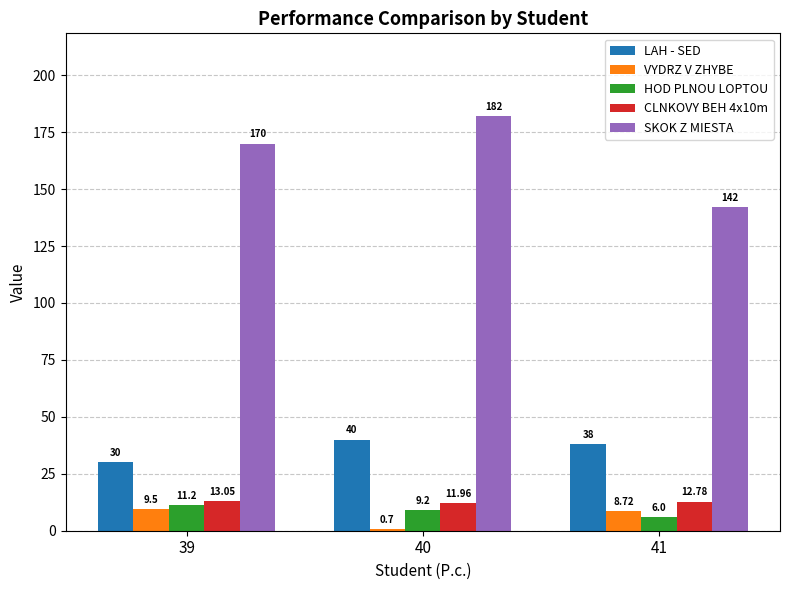

At which label does HOD PLNOU LOPTOU first exceed 9?

39